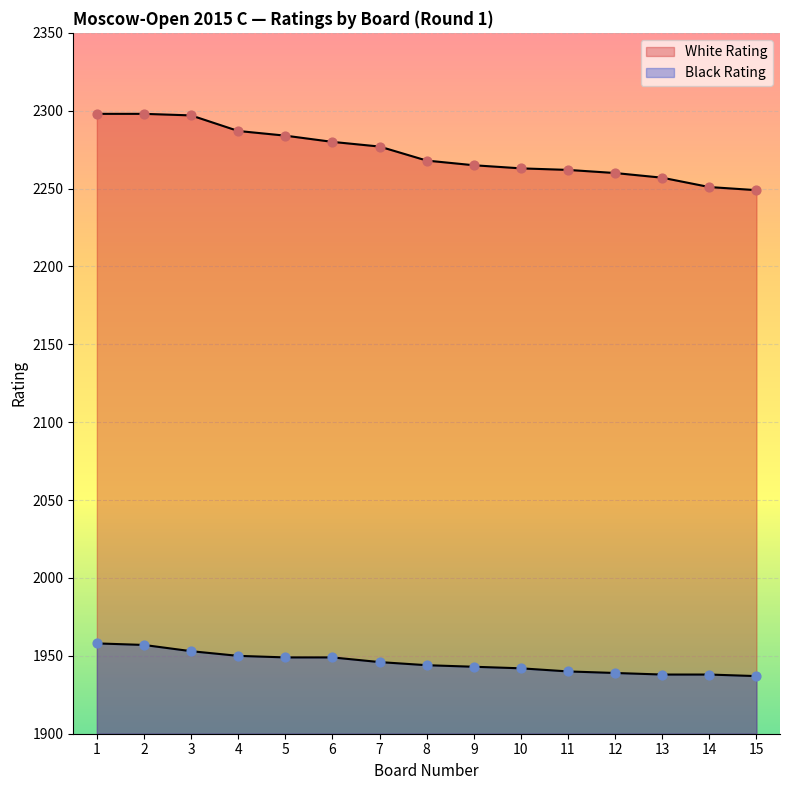

Which series has the widest spread of Y values?

White Rating